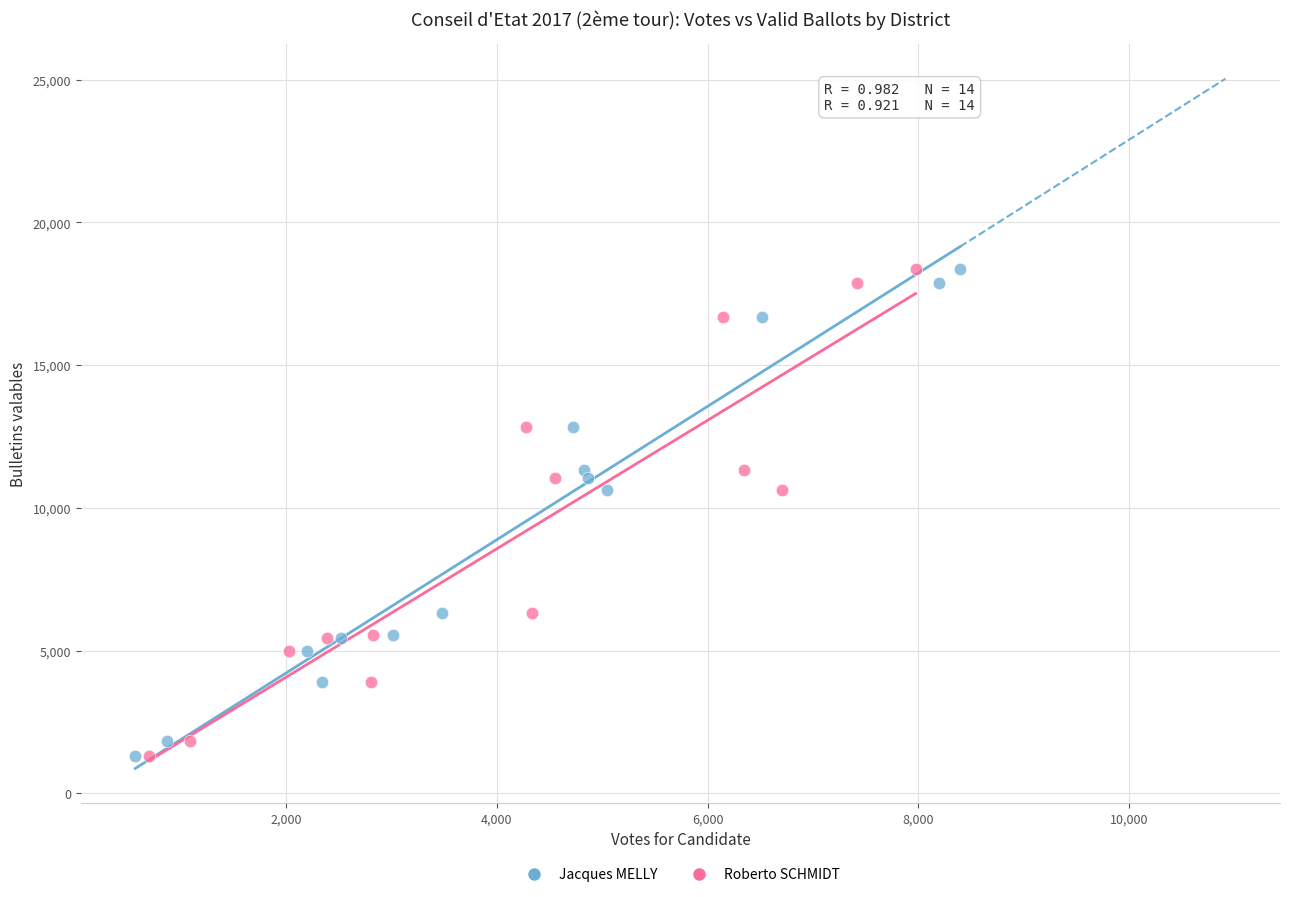

What are all the series names shown in the legend?

Jacques MELLY, Roberto SCHMIDT